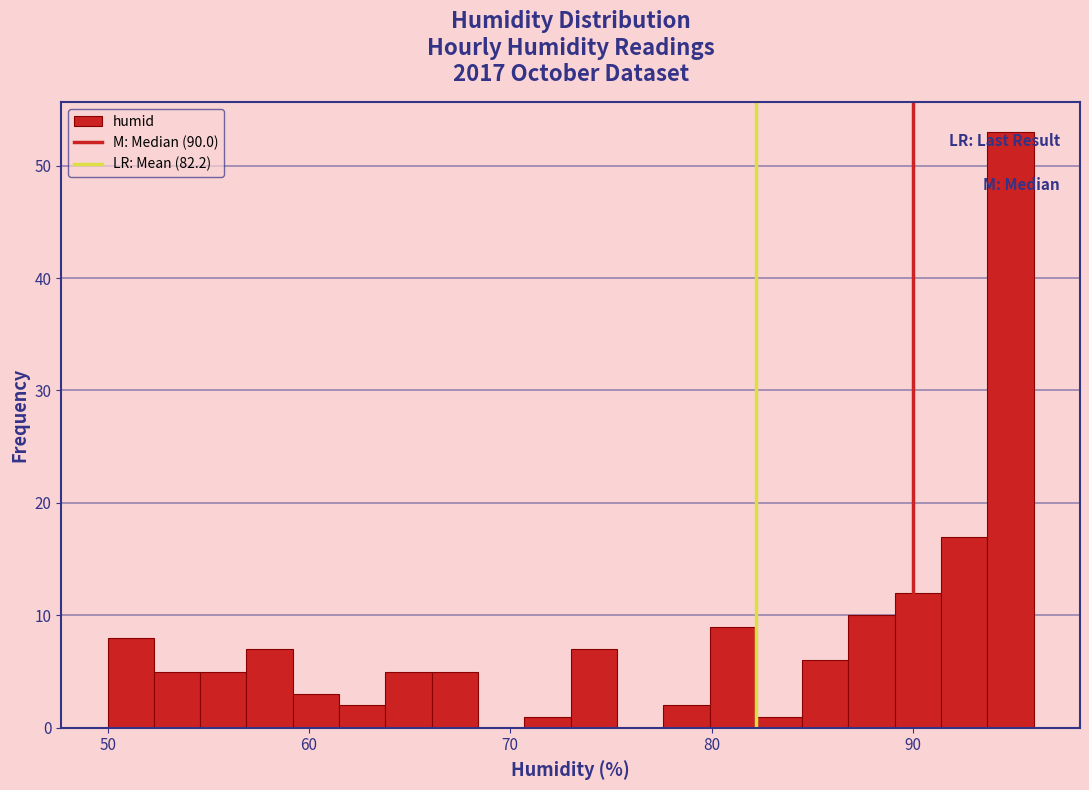

Around what value on the x-axis is the tallest bar? Give the approximate position of its centre, as read against the axis.

95